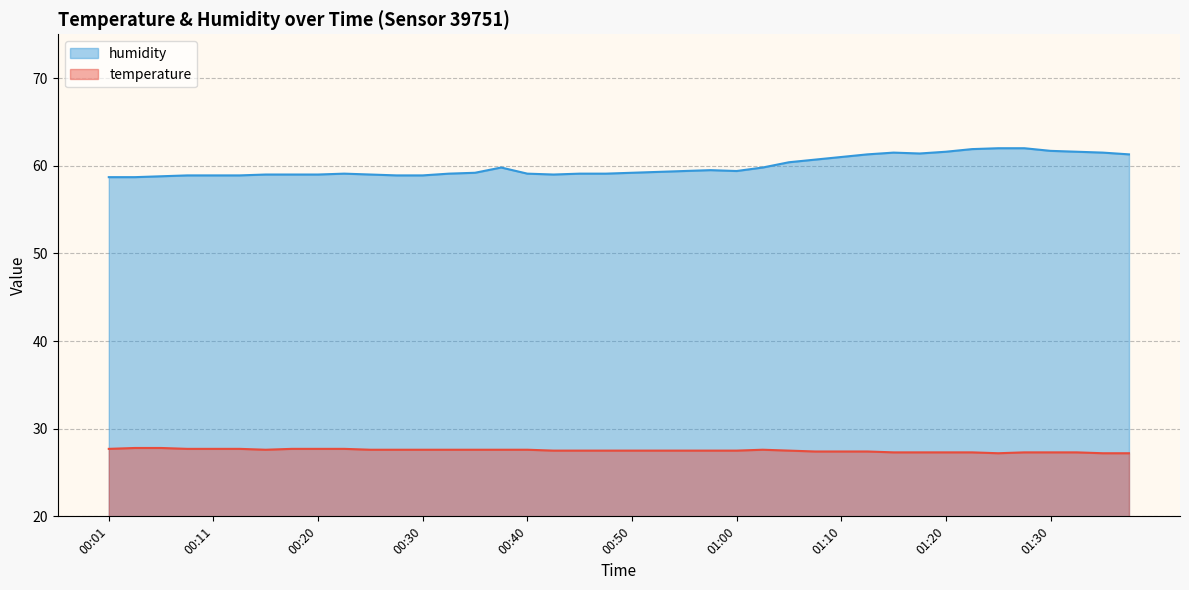

True or false: humidity and temperature cross at least once.

False